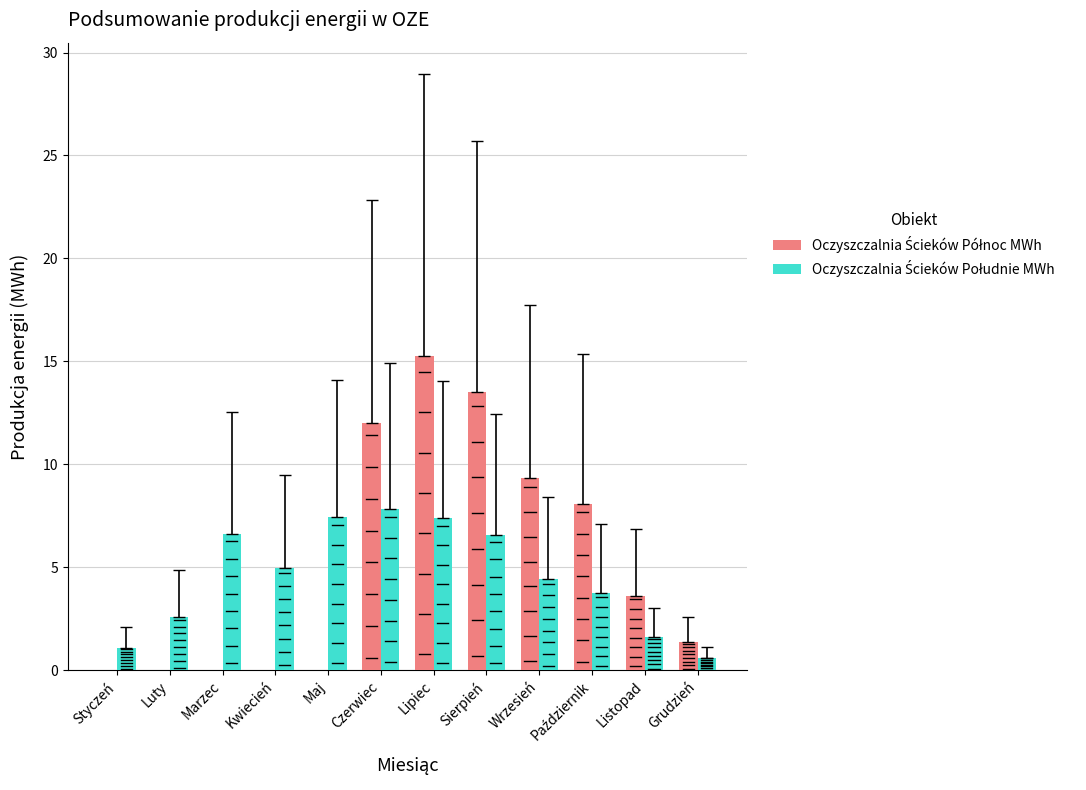

True or false: Oczyszczalnia Ścieków Południe MWh has a value of 0.6 at Grudzień.

True